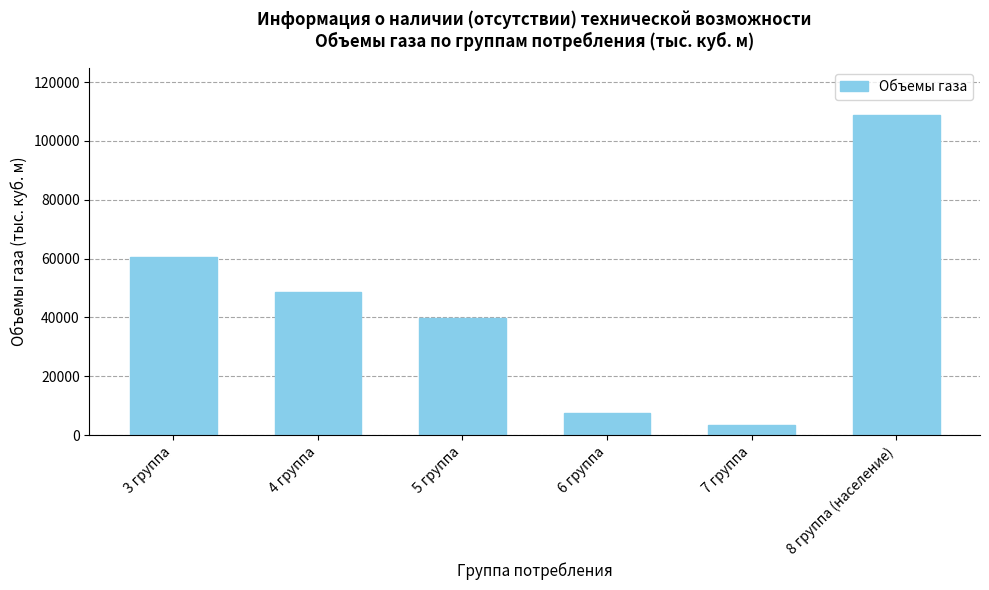

List the labels in order of value, smallest first.

7 группа, 6 группа, 5 группа, 4 группа, 3 группа, 8 группа (население)